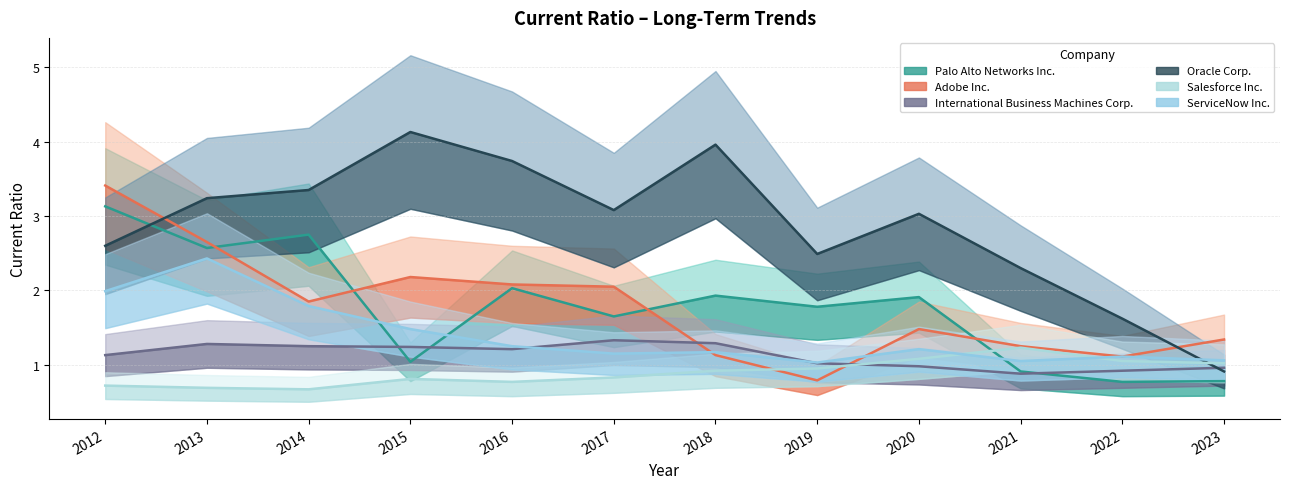

True or false: Salesforce Inc. has more than 1 points higher than both neighbors.

True